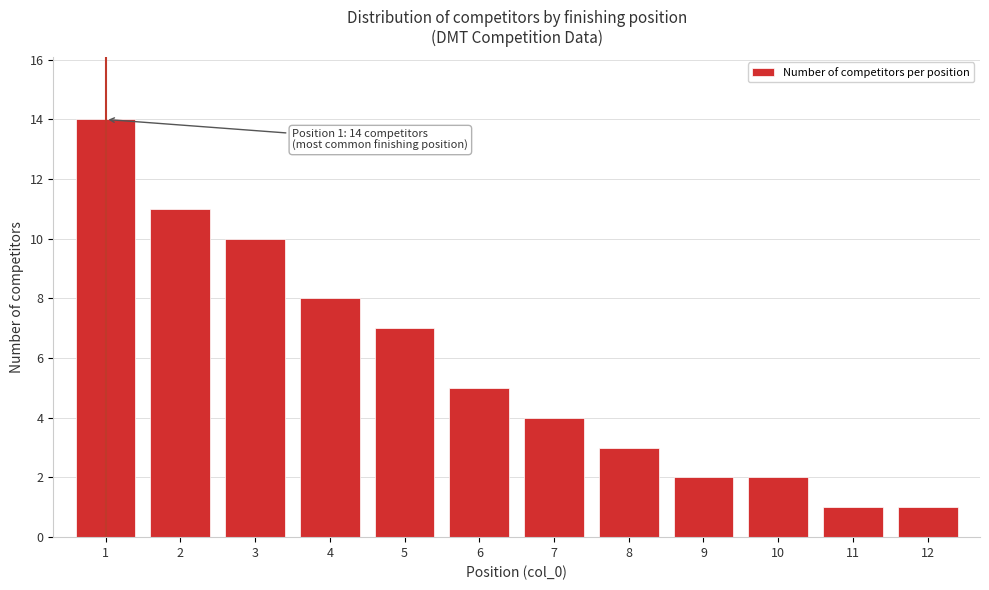

Reading right to left, transcribe all the data shown in this chart.

1	1	2	2	3	4	5	7	8	10	11	14